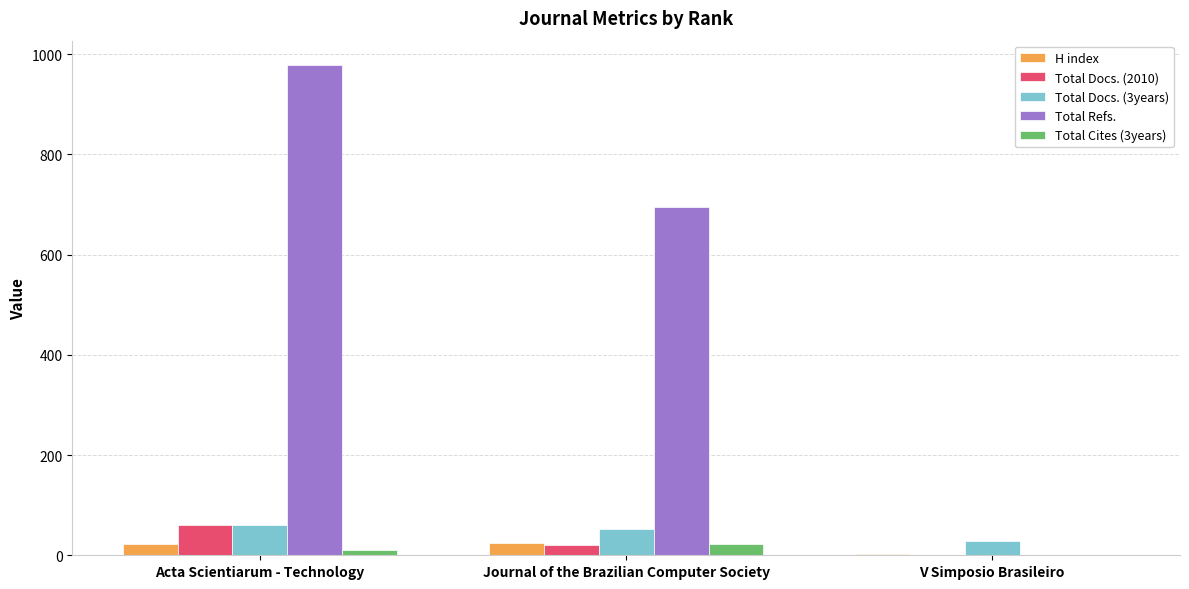

The Total Cites (3years) series shows 23 at Journal of the Brazilian Computer Society. True or false?

True